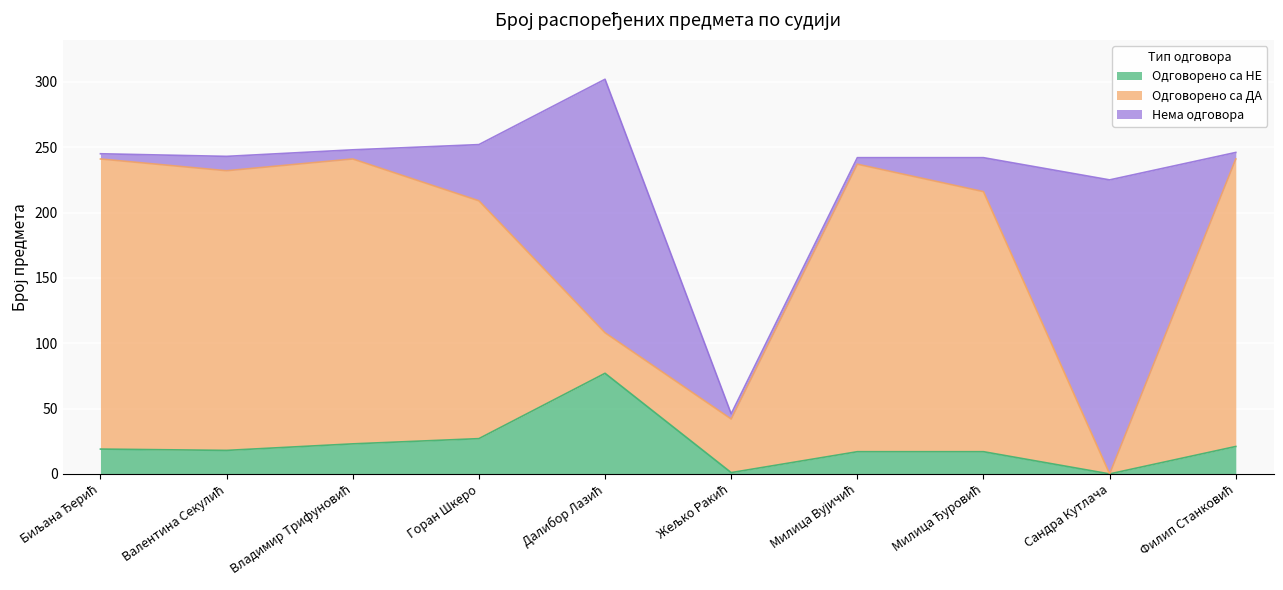

What is the difference between the maximum and minimum values in the Одговорено са ДА series?

222